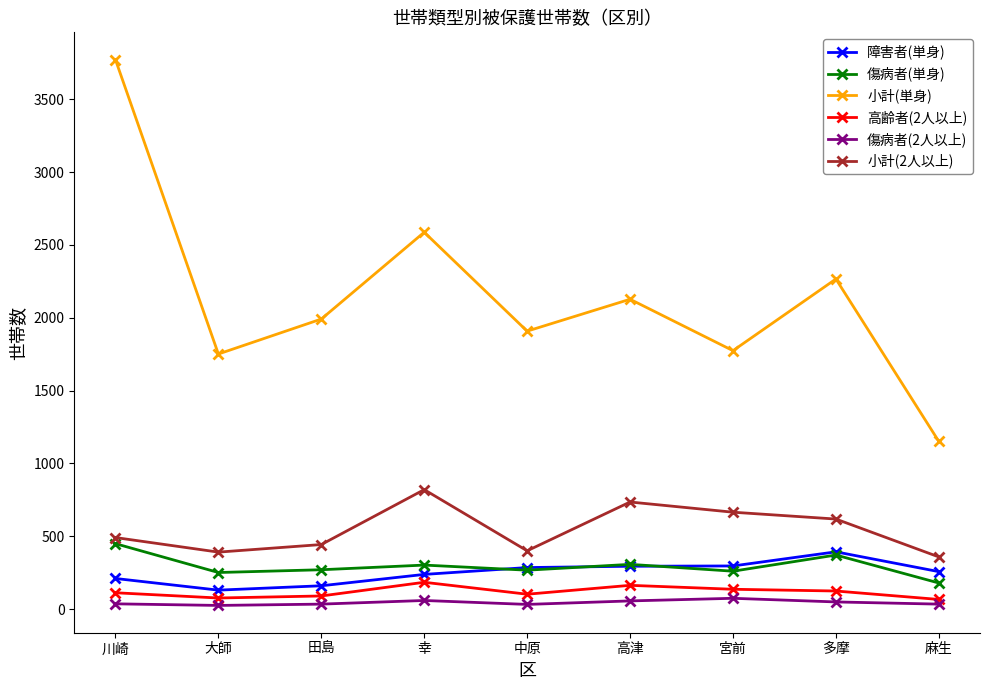

What is the label of the 3rd point from the left?

田島